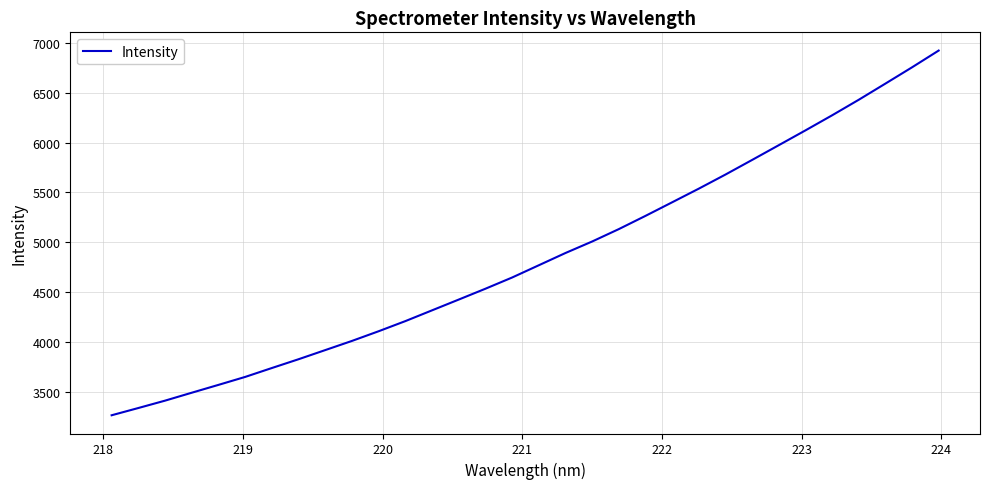

What is the difference between the maximum and minimum values?

3662.4